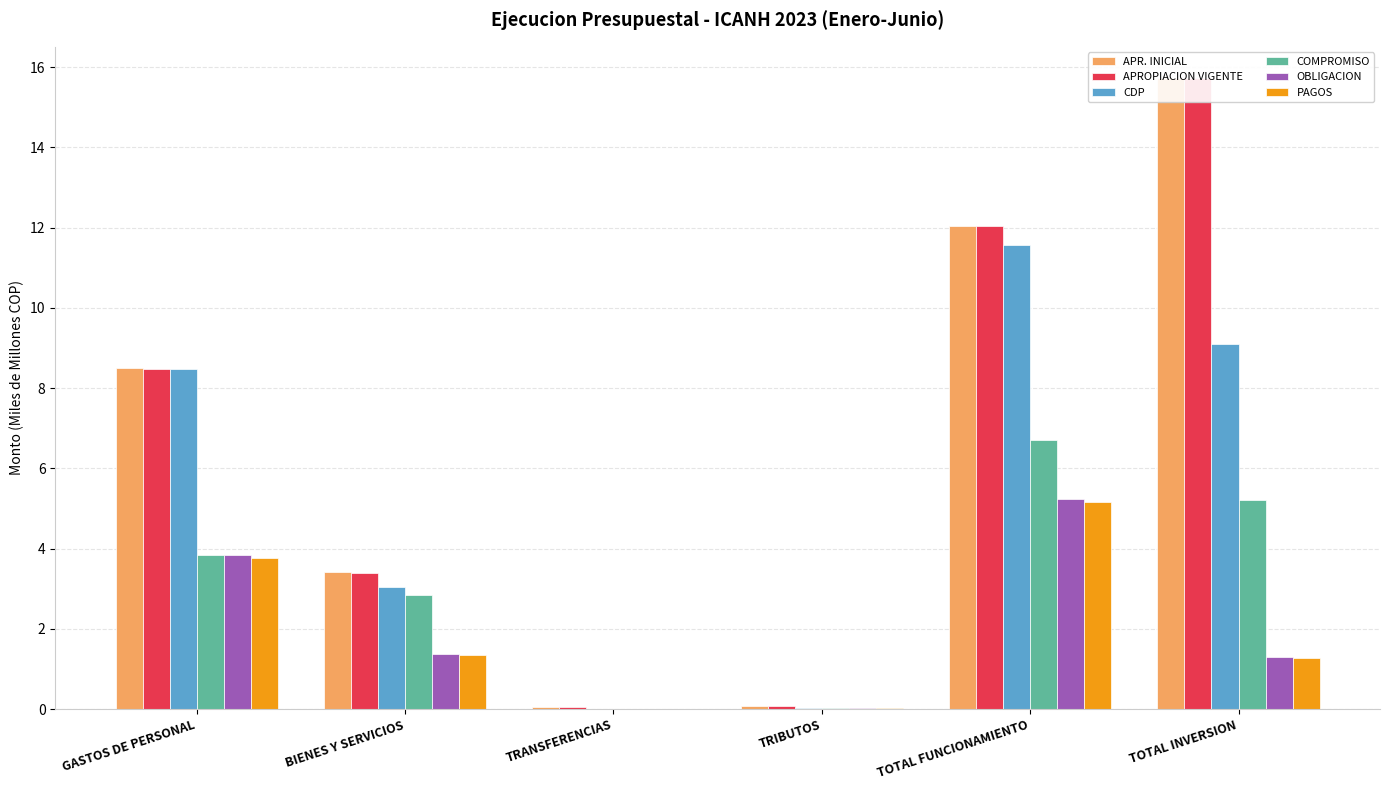

Reading left to right, list all the values displayed in this chart.

APR. INICIAL: 8.5	3.4	0.1	0.1	12.0	15.7
APROPIACION VIGENTE: 8.5	3.4	0.1	0.1	12.0	15.7
CDP: 8.5	3.0	0.0	0.0	11.6	9.1
COMPROMISO: 3.8	2.8	0.0	0.0	6.7	5.2
OBLIGACION: 3.8	1.4	0.0	0.0	5.2	1.3
PAGOS: 3.8	1.4	0.0	0.0	5.2	1.3